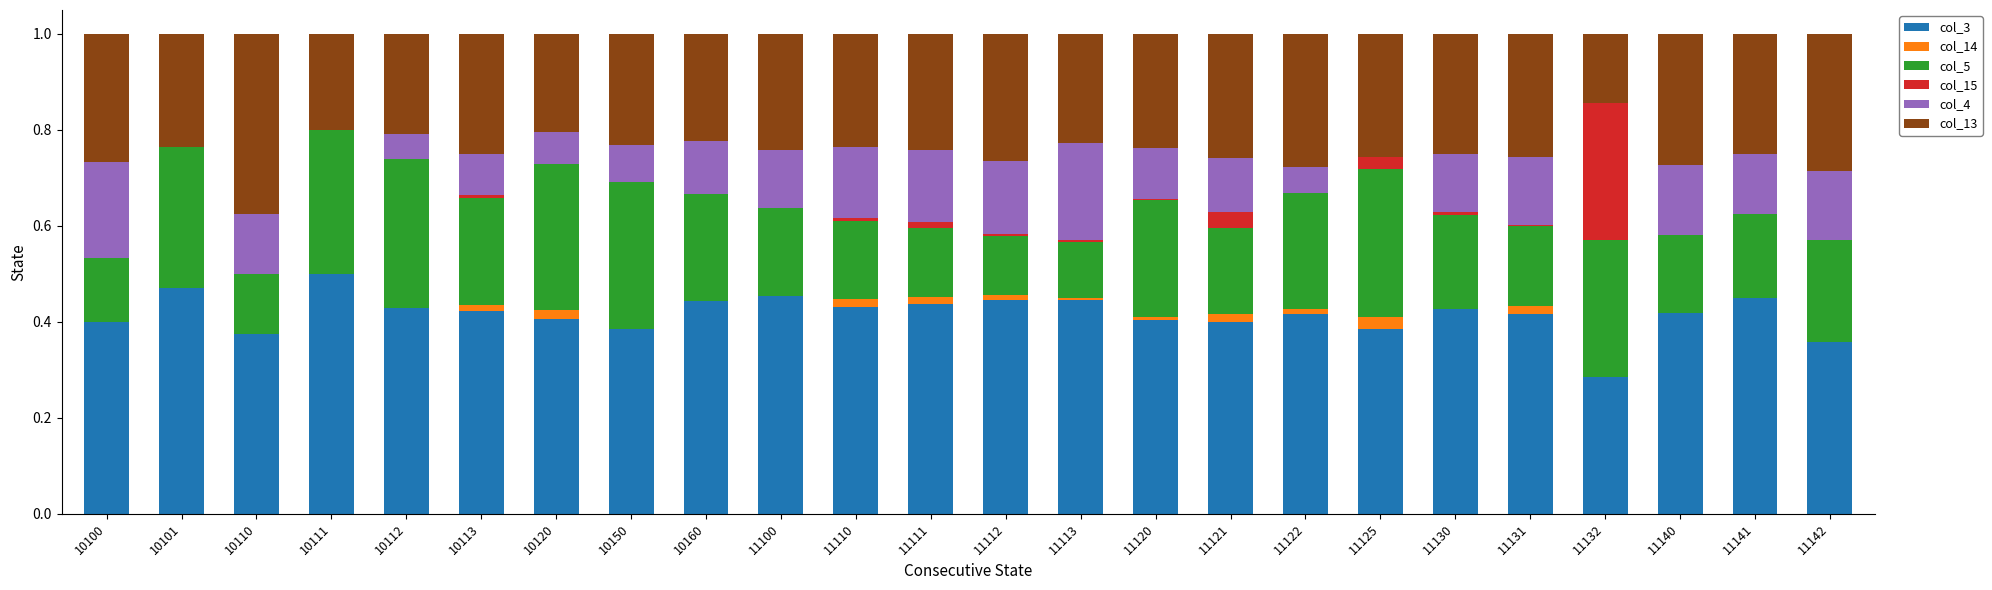

What is the total value across all series at 10101?

1.0